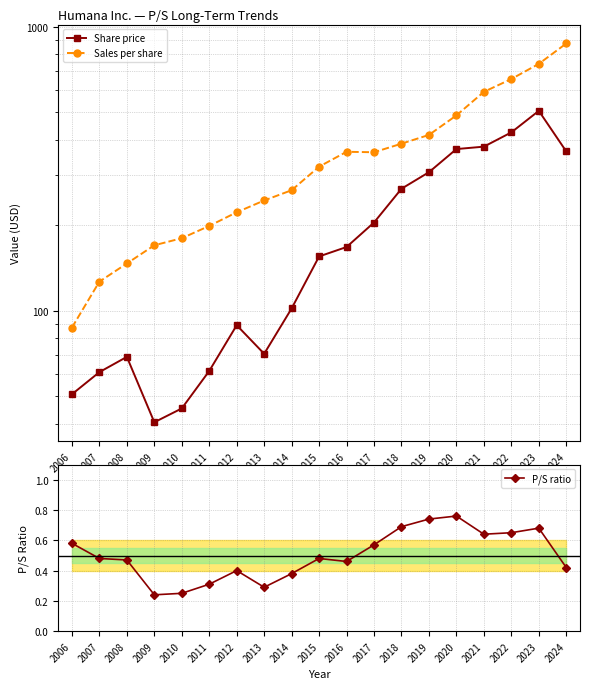

Count the P/S ratio values in the range 0 to 1.

19